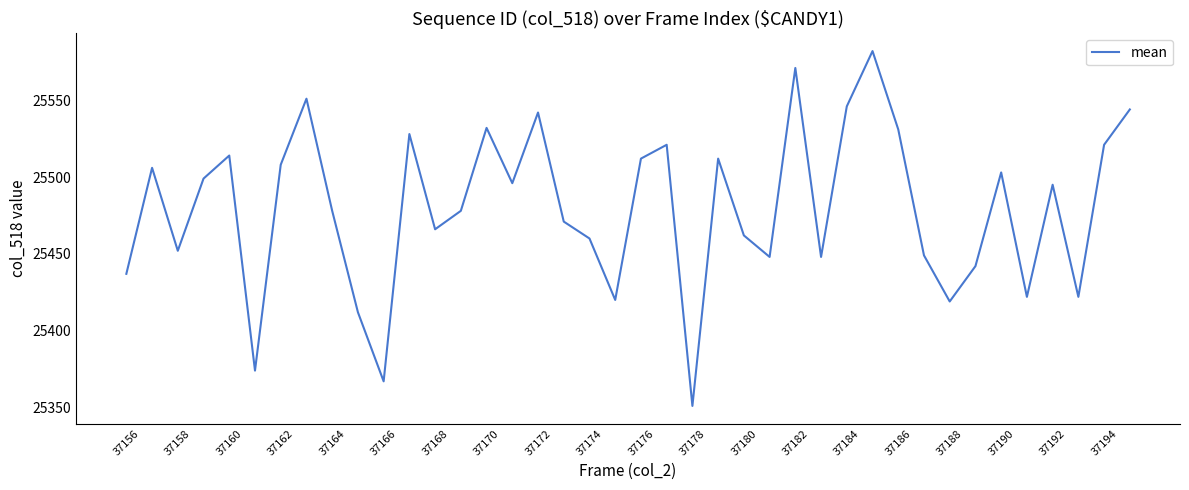

What is the maximum value shown in the chart?

25582